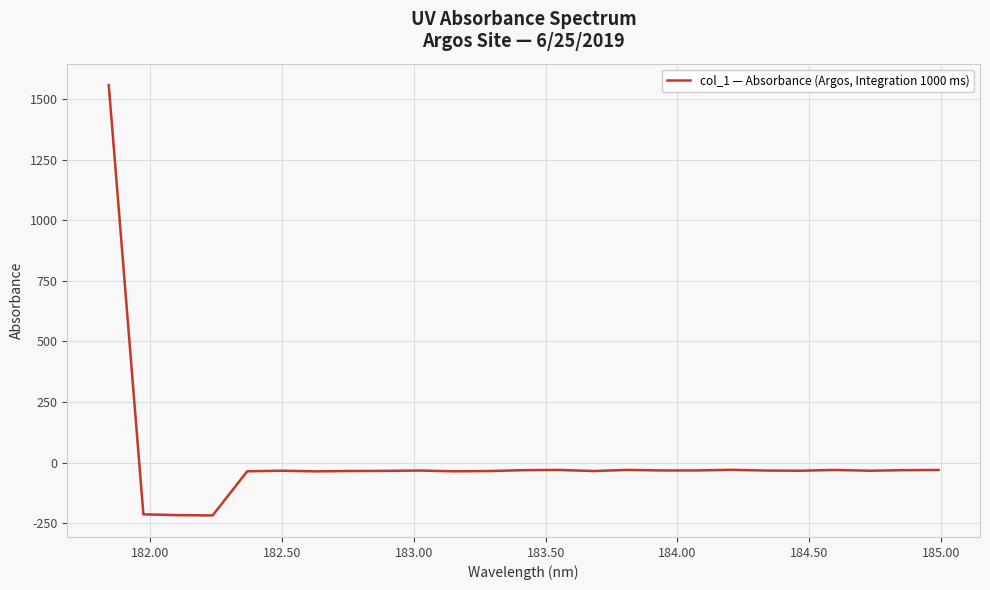

What is the difference between the maximum and minimum values?

1776.2